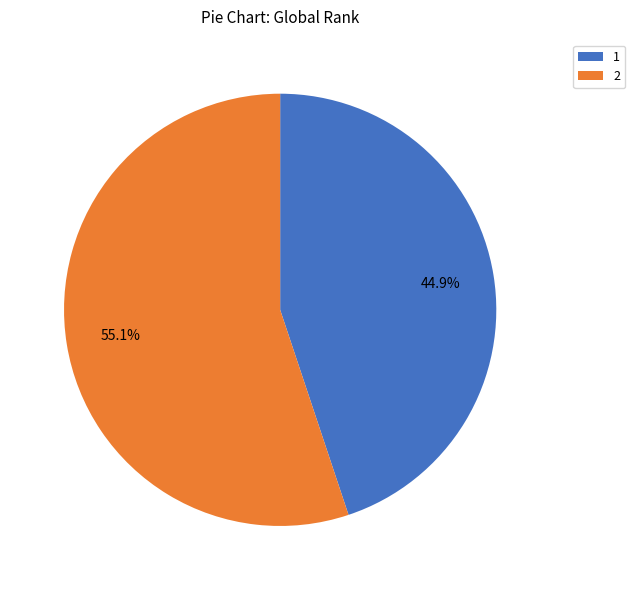

To the nearest percent, what is the difference between the largest and smallest slice percentages?

10%